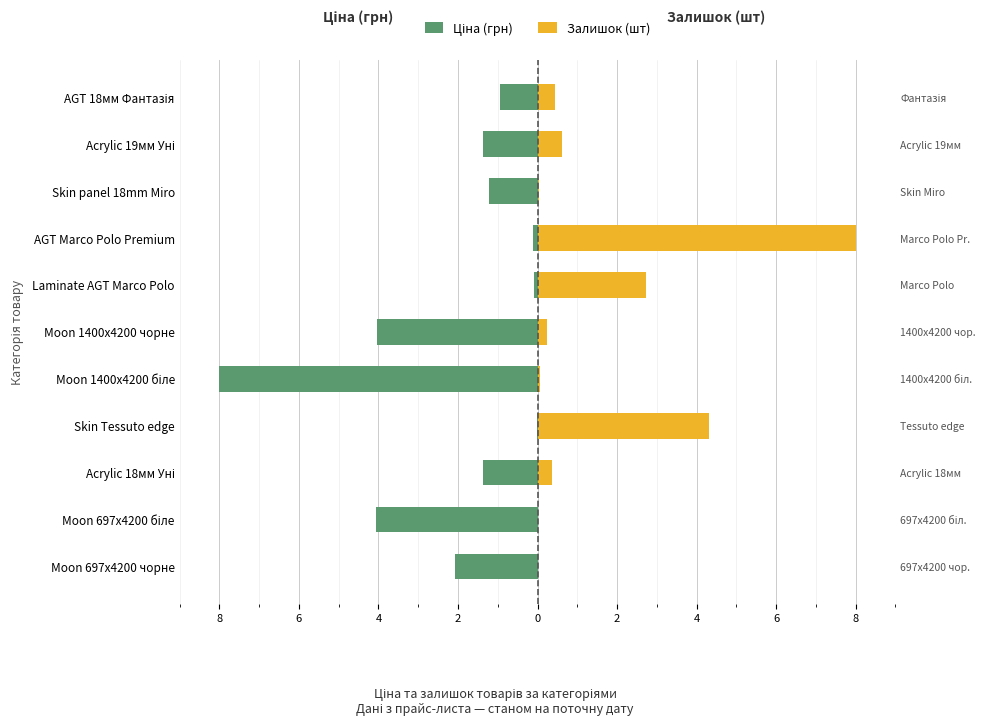

What is the difference between the highest and lowest values at Skin Tessuto edge?

4.3